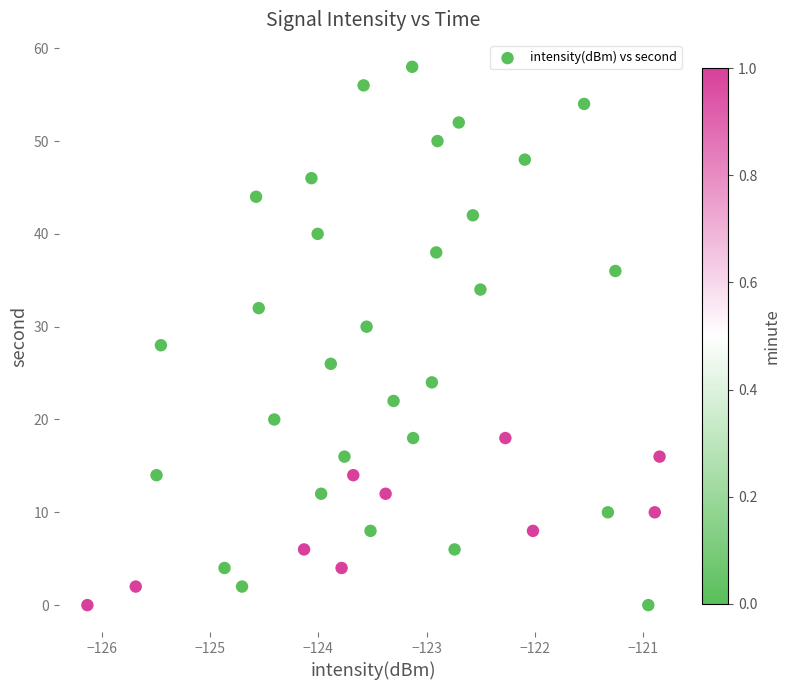

What is the range of Y values (max minus min)?

58